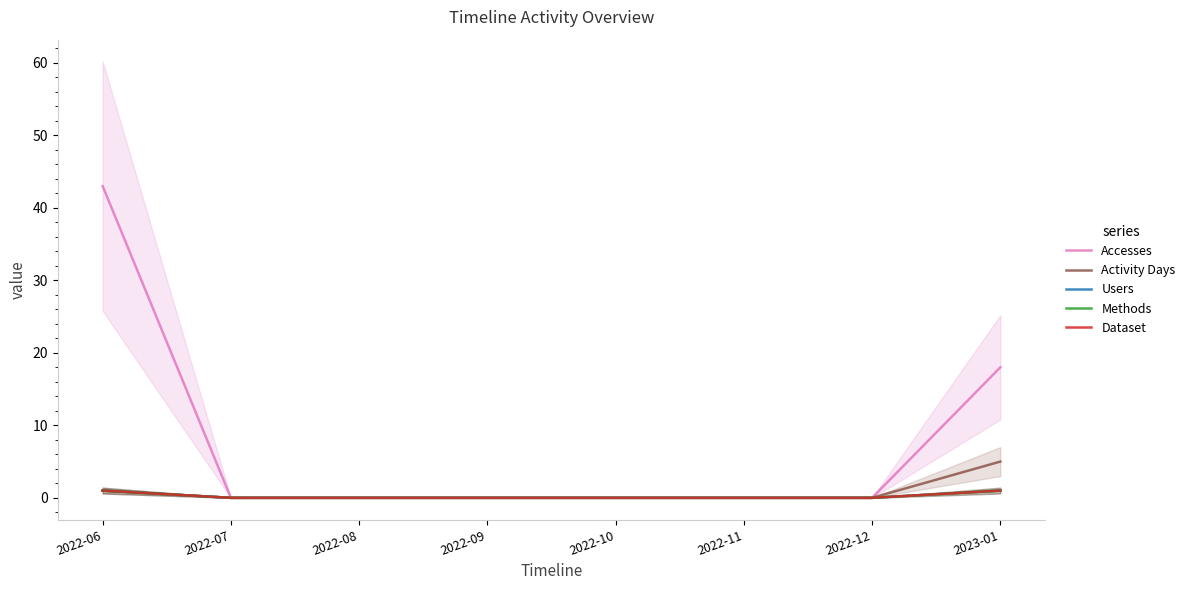

Does the chart display data point markers on the line(s)?

No